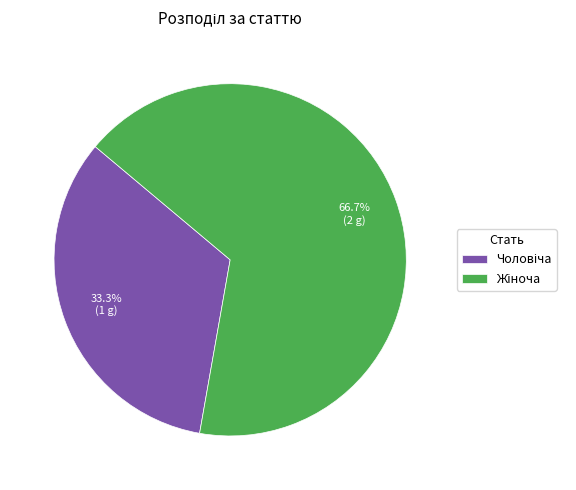

Is there a majority slice in this chart?

Yes